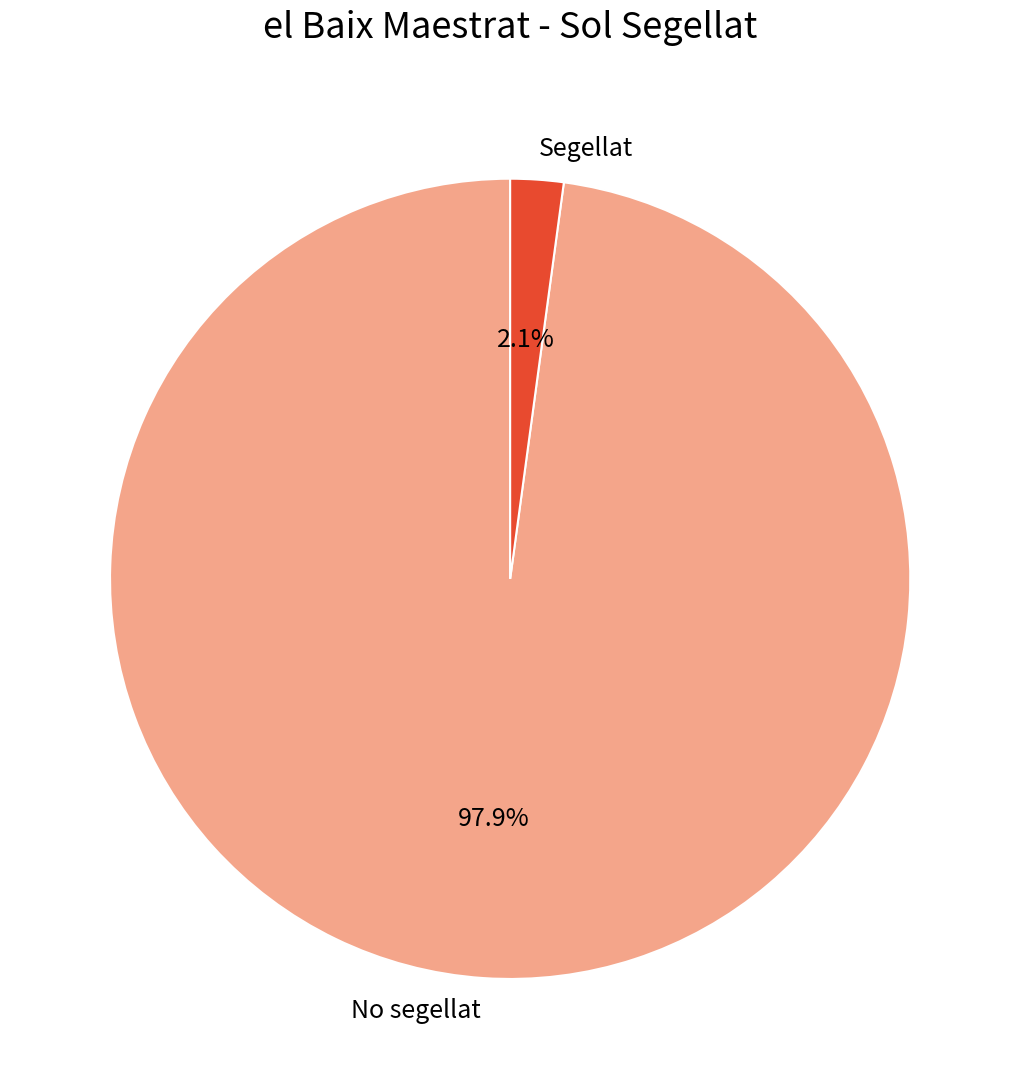

Is the sum of No segellat and Segellat greater than half?

Yes